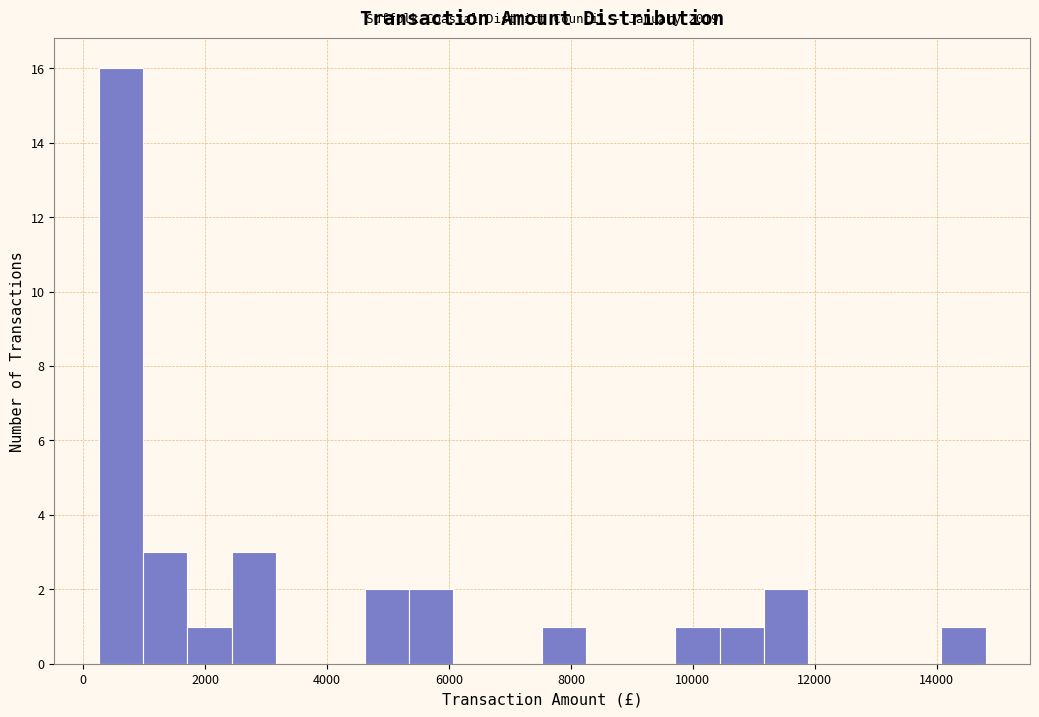

Read against the x-axis, roughly where is the centre of the tallest bar?

600